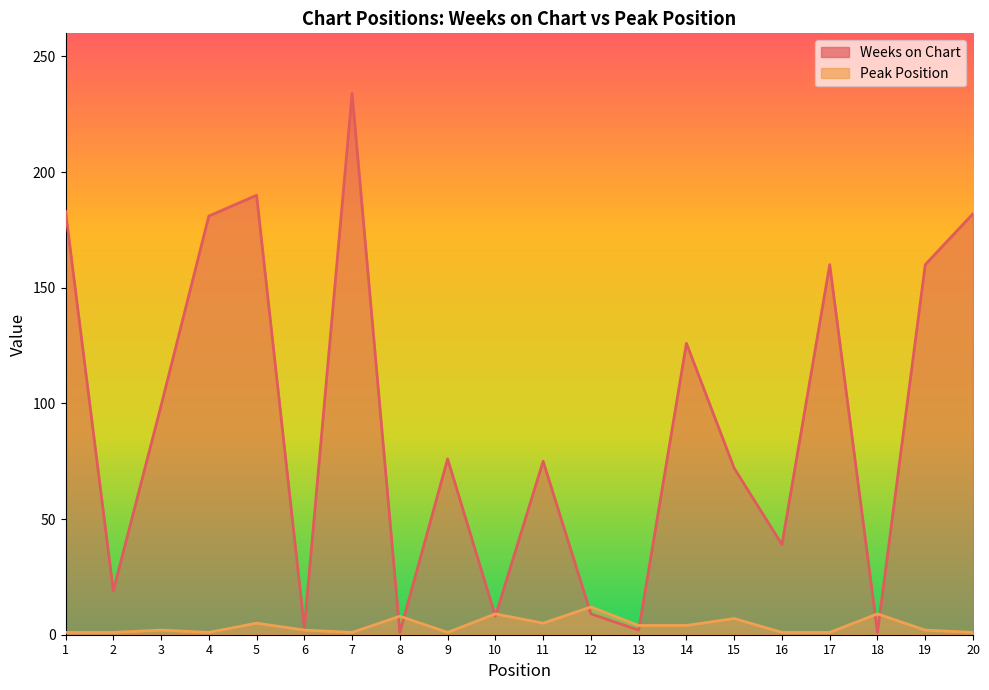

Is the value of Weeks on Chart at 10 greater than the value of Peak Position at 17?

Yes